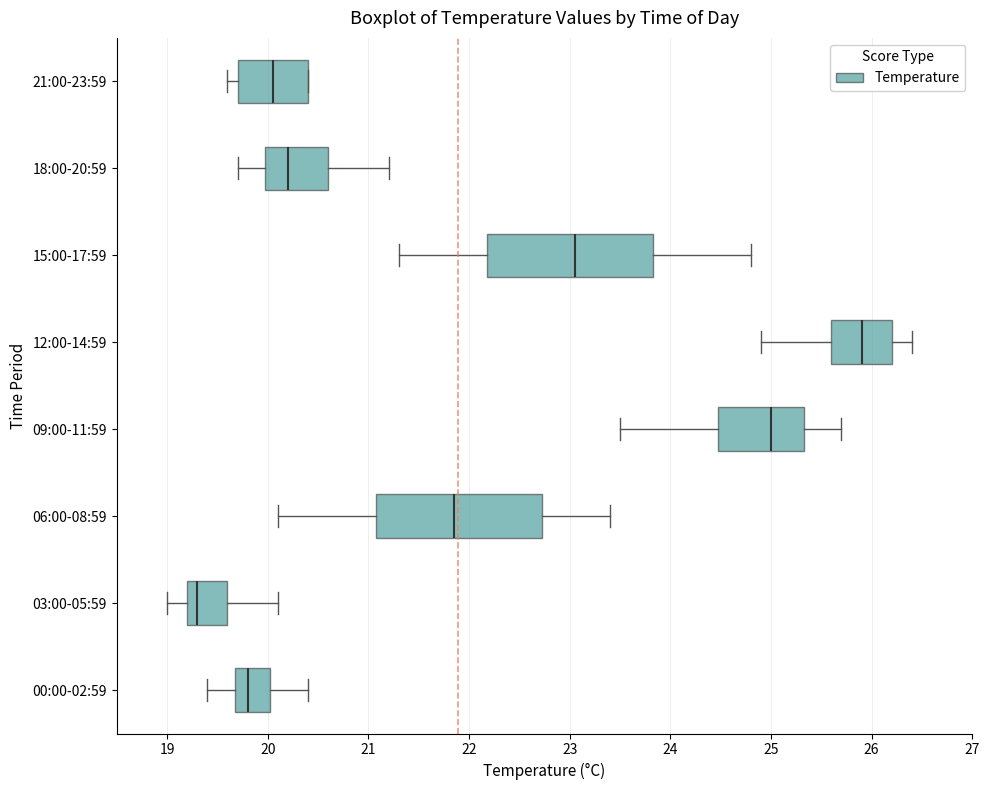

Reading bottom to top, read every box against the x-axis: the position of its median line, the range the box covers, and the ends of its whiskers. The values are not printed on the chart, so give them approximately, as read against the axis.

00:00-02:59: median 19.8, box 19.7 to 20.0, whiskers 19.4 to 20.4
03:00-05:59: median 19.3, box 19.2 to 19.6, whiskers 19.0 to 20.1
06:00-08:59: median 21.9, box 21.1 to 22.7, whiskers 20.1 to 23.4
09:00-11:59: median 25.0, box 24.5 to 25.3, whiskers 23.5 to 25.7
12:00-14:59: median 25.9, box 25.6 to 26.2, whiskers 24.9 to 26.4
15:00-17:59: median 23.1, box 22.2 to 23.8, whiskers 21.3 to 24.8
18:00-20:59: median 20.2, box 20.0 to 20.6, whiskers 19.7 to 21.2
21:00-23:59: median 20.1, box 19.7 to 20.4, whiskers 19.6 to 20.4